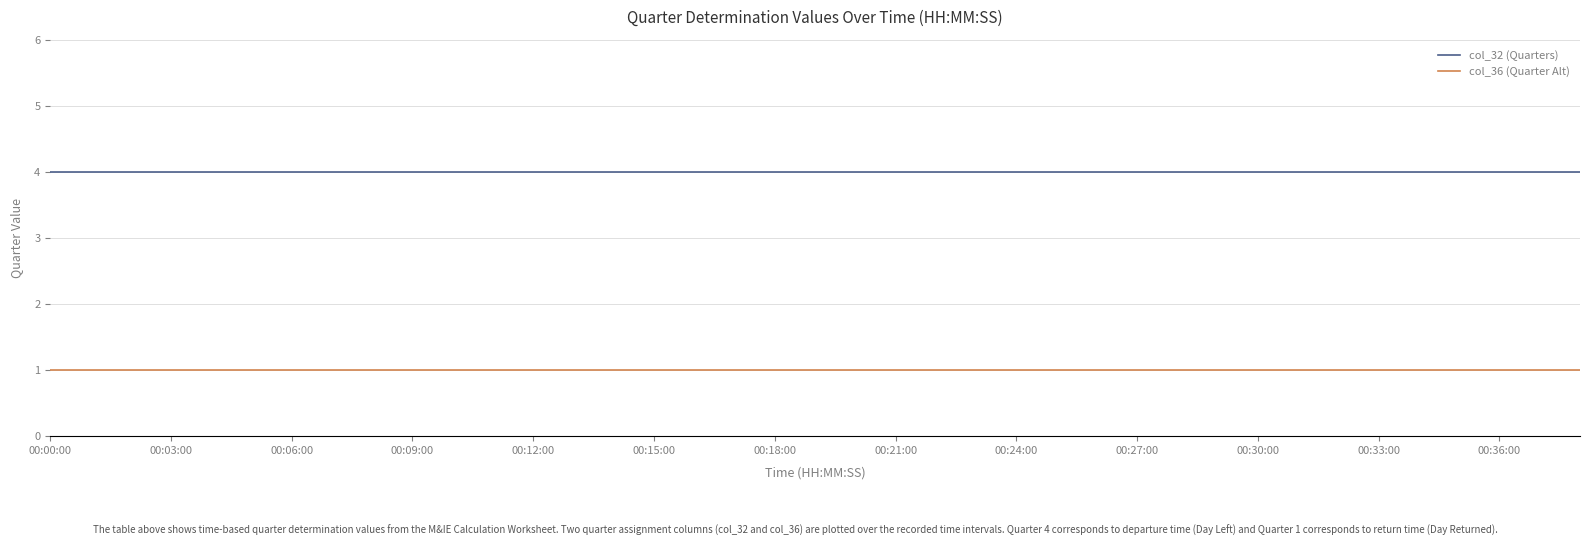

Rank the series by their maximum value, from highest to lowest.

col_32 (Quarters), col_36 (Quarter Alt)